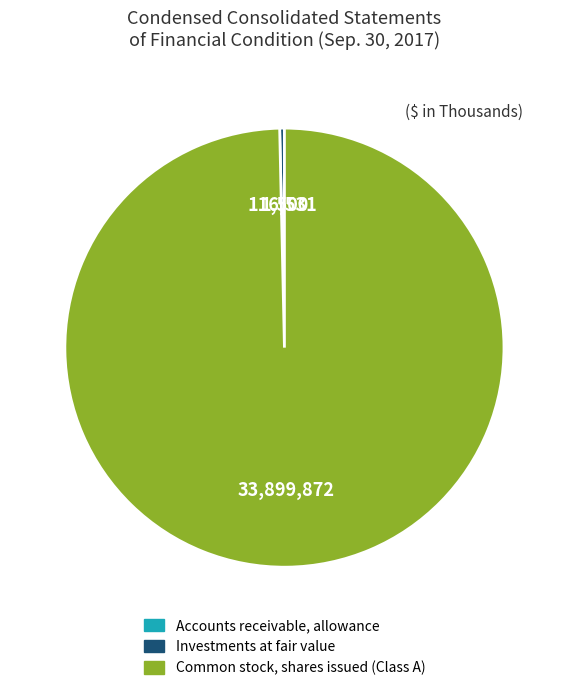

Is it true that Investments at fair value is 0% of the pie?

True